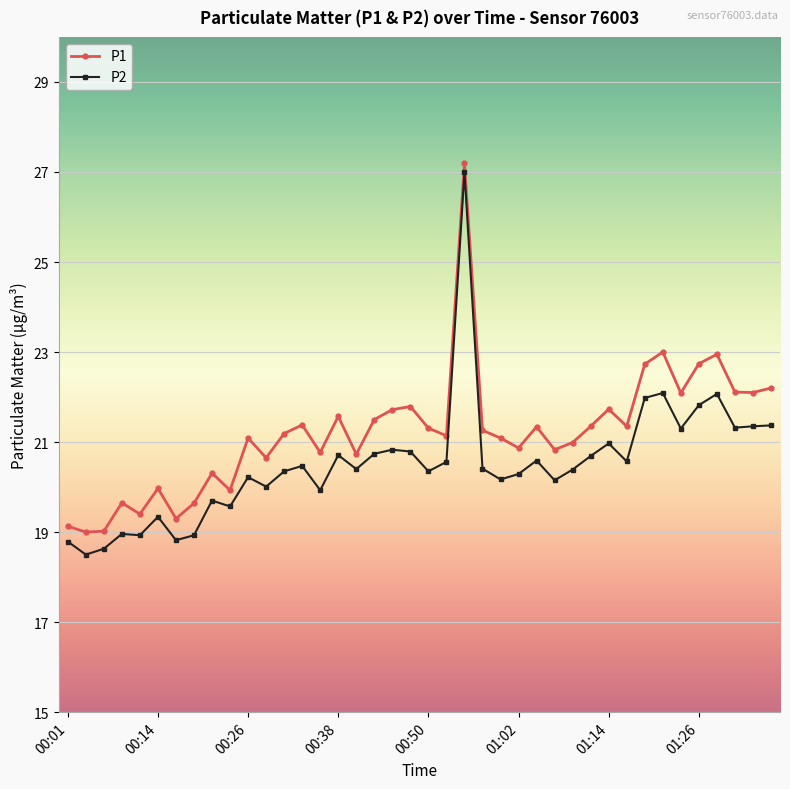

Rank the series by their average value, from highest to lowest.

P1, P2